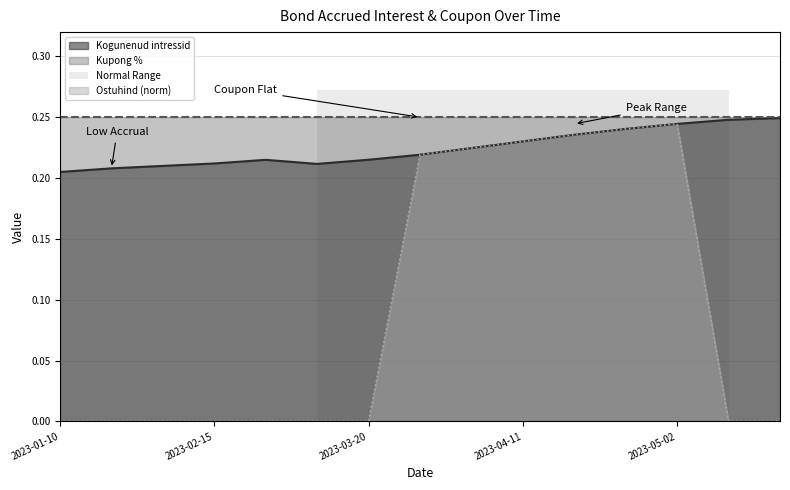

Is it true that Ostuhind (norm) equals 0.1 at 2023-02-15?

False